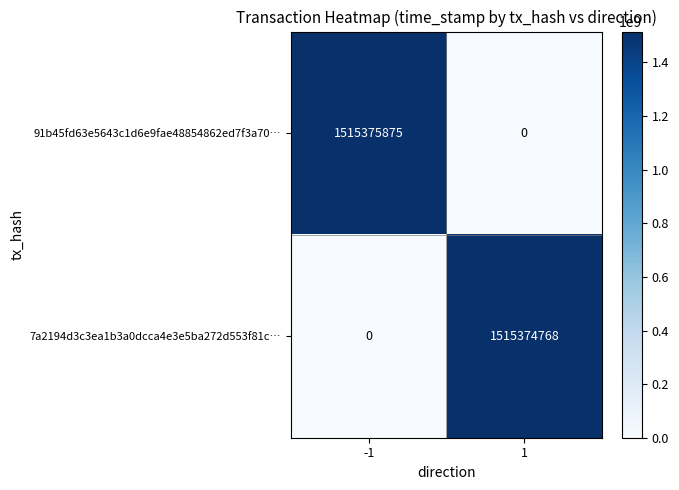

True or false: 7a2194d3c3ea1b3a0dcca4e3e5ba272d553f81c… has a value of 1515374768 at 1.

True